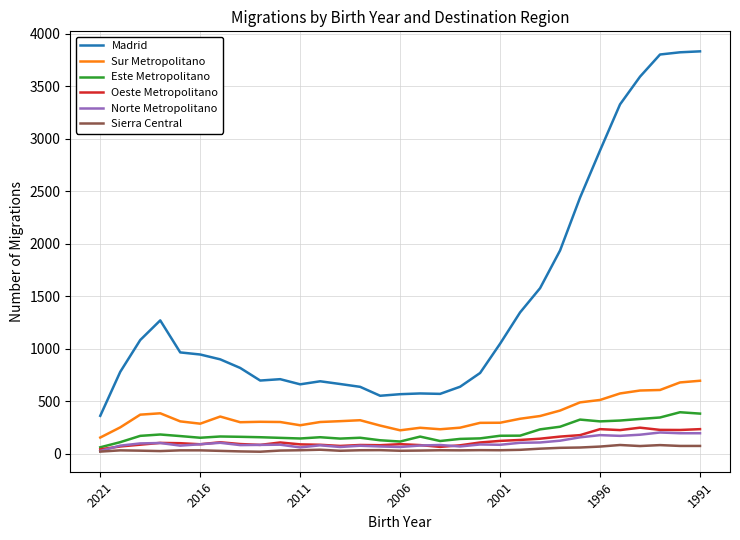

What is the difference between the maximum and minimum values in the Este Metropolitano series?

334